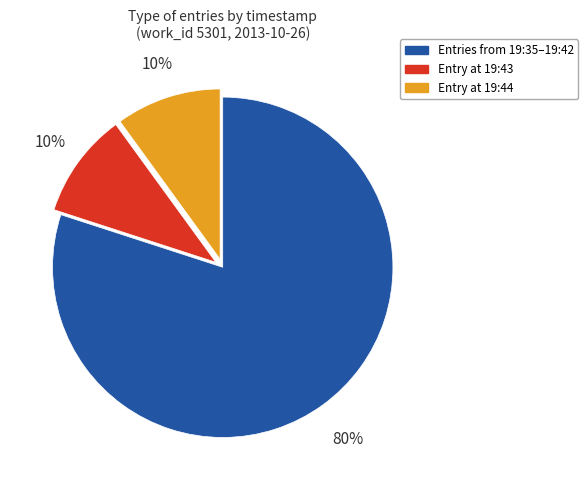

To the nearest percent, what is the average slice percentage?

33%